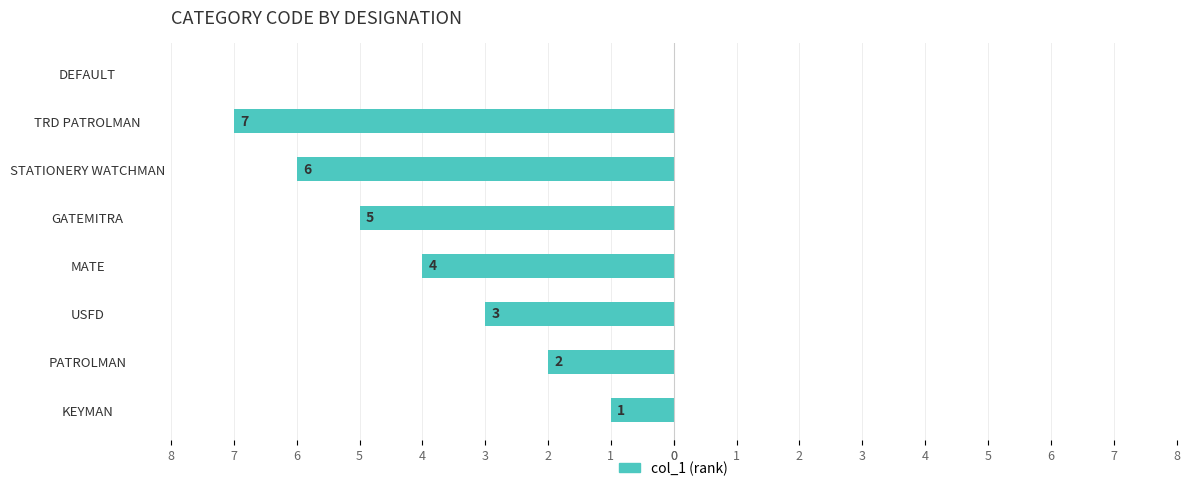

Are the bars horizontal?

Yes